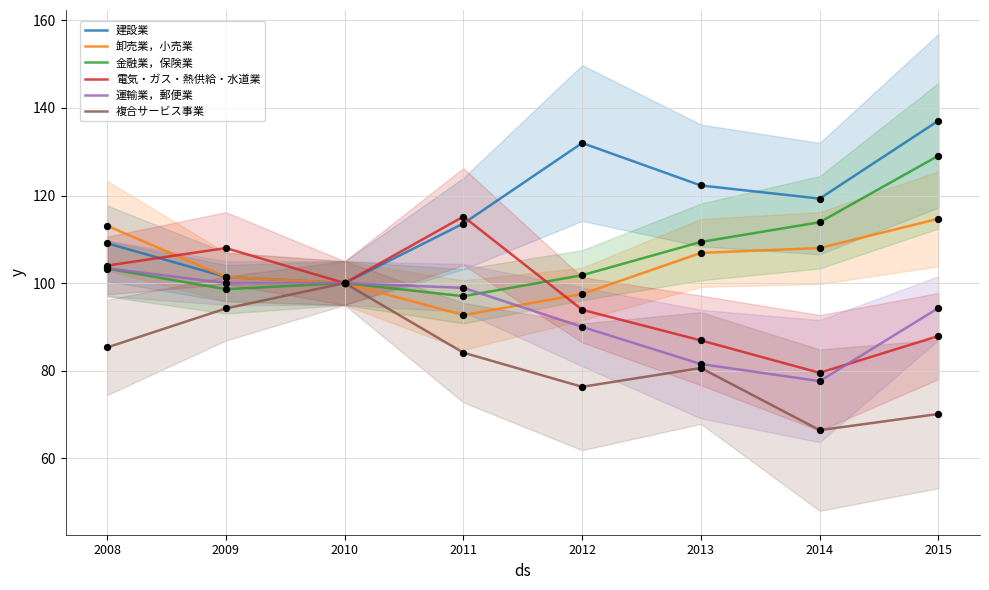

Is the value of 金融業，保険業 at 2014 greater than the value of 電気・ガス・熱供給・水道業 at 2009?

Yes